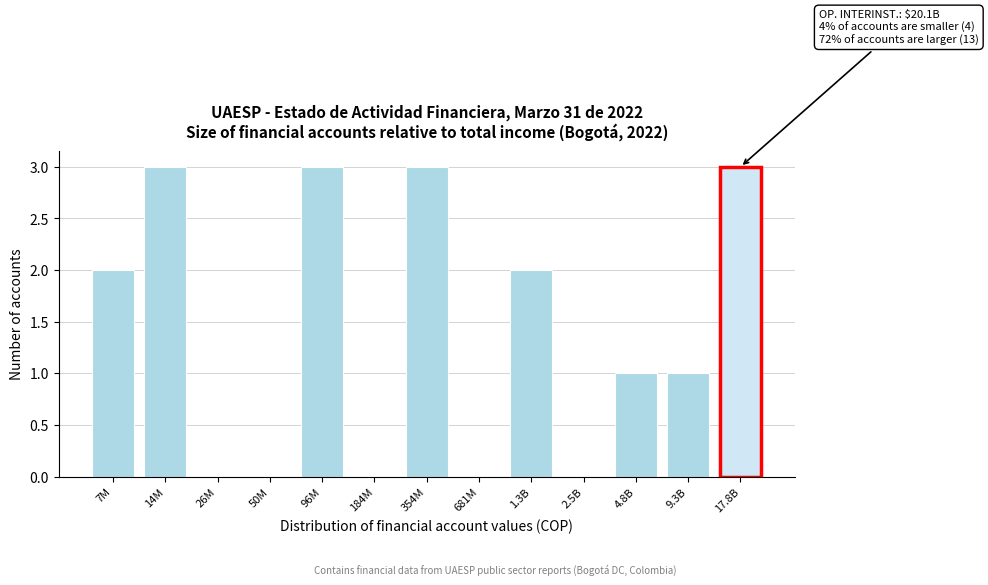

Reading left to right, transcribe all the data shown in this chart.

7M=2	14M=3	26M=0	50M=0	96M=3	184M=0	354M=3	681M=0	1.3B=2	2.5B=0	4.8B=1	9.3B=1	17.8B=3